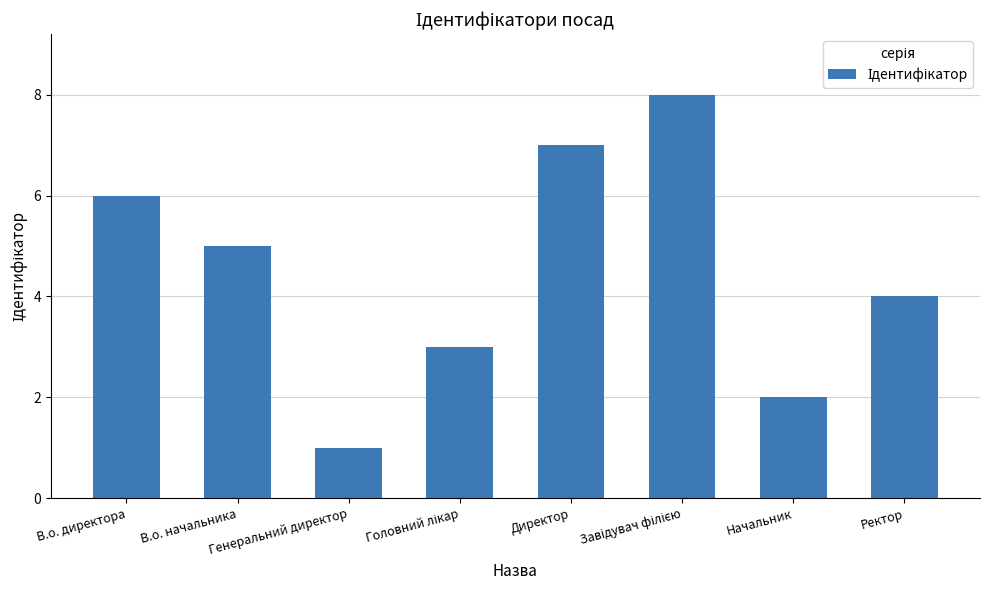

What is the maximum value shown in the chart?

8